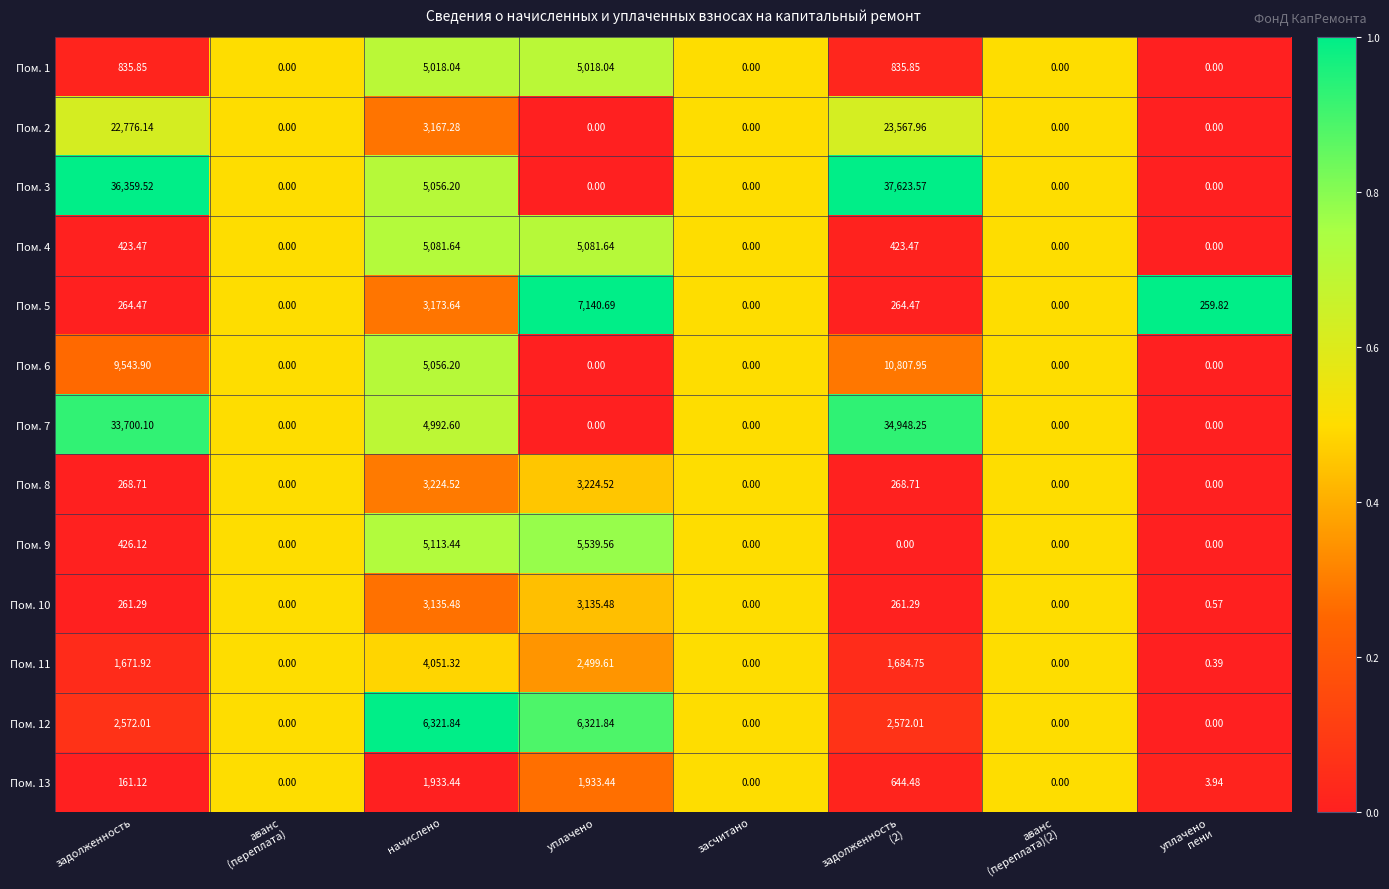

Where does the Пом. 8 series first go above 268?

задолженность